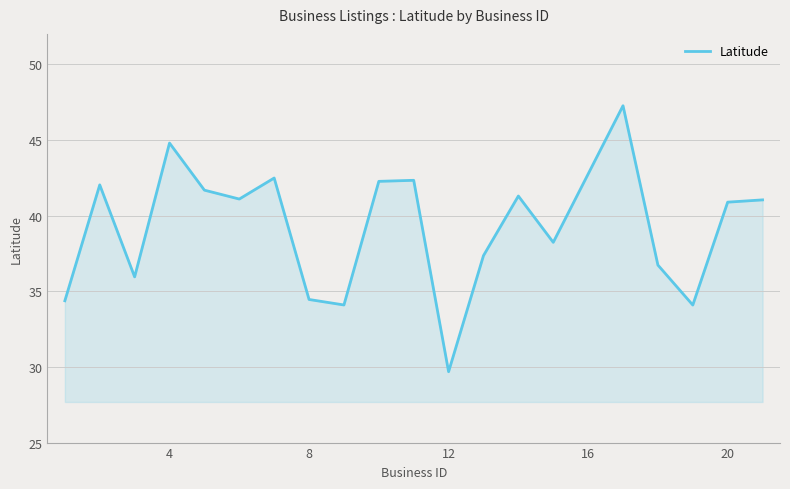

What is the smallest value displayed?

29.7